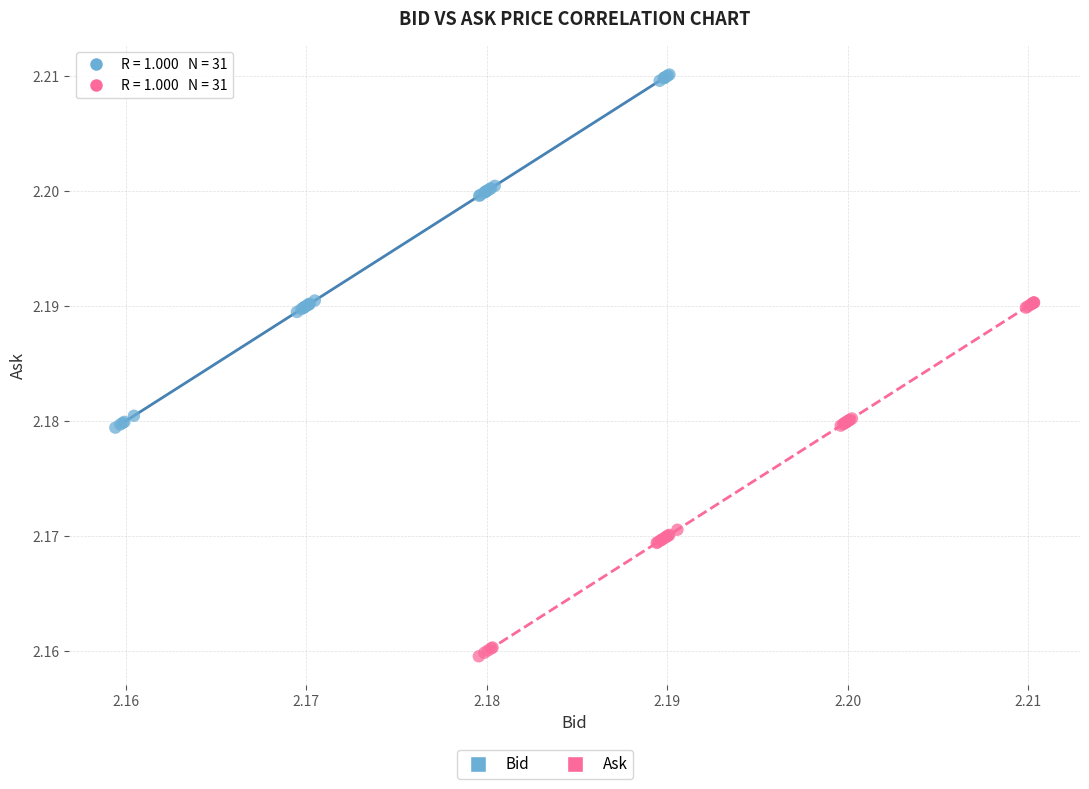

Which series reaches the maximum Y coordinate?

Bid